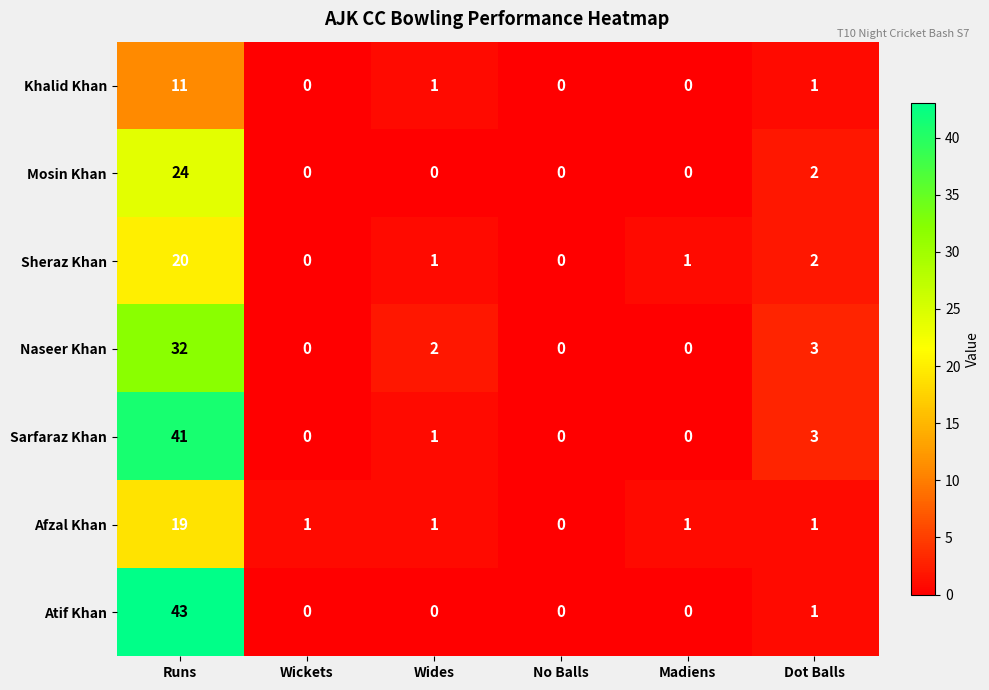

How many series are shown in this chart?

7